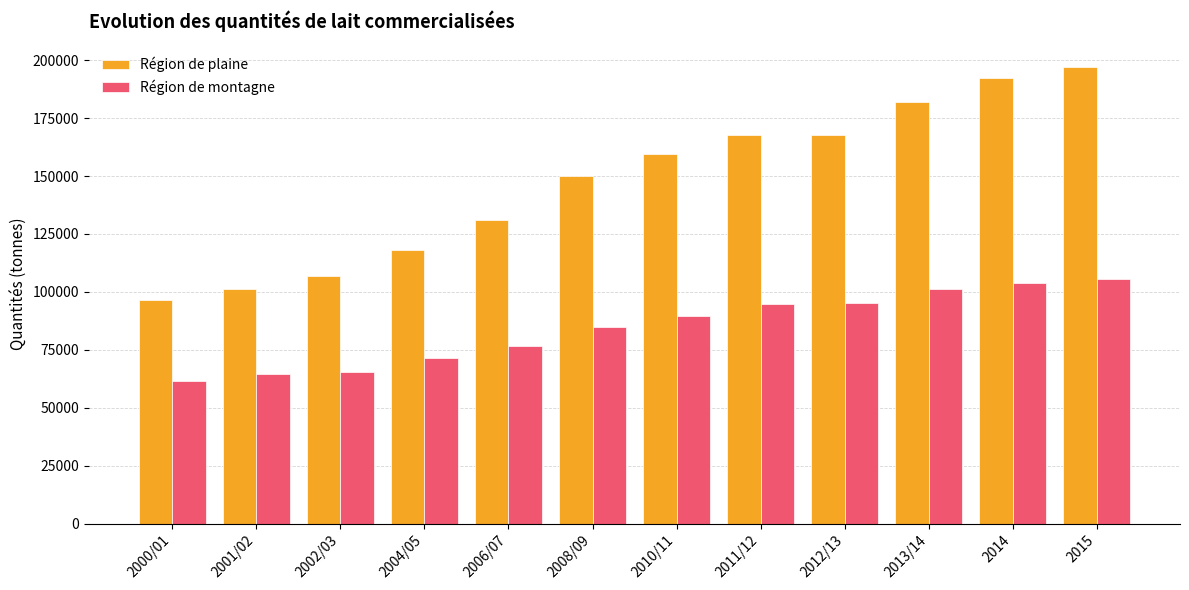

What is the difference between the maximum and second lowest values in the Région de plaine series?

95524